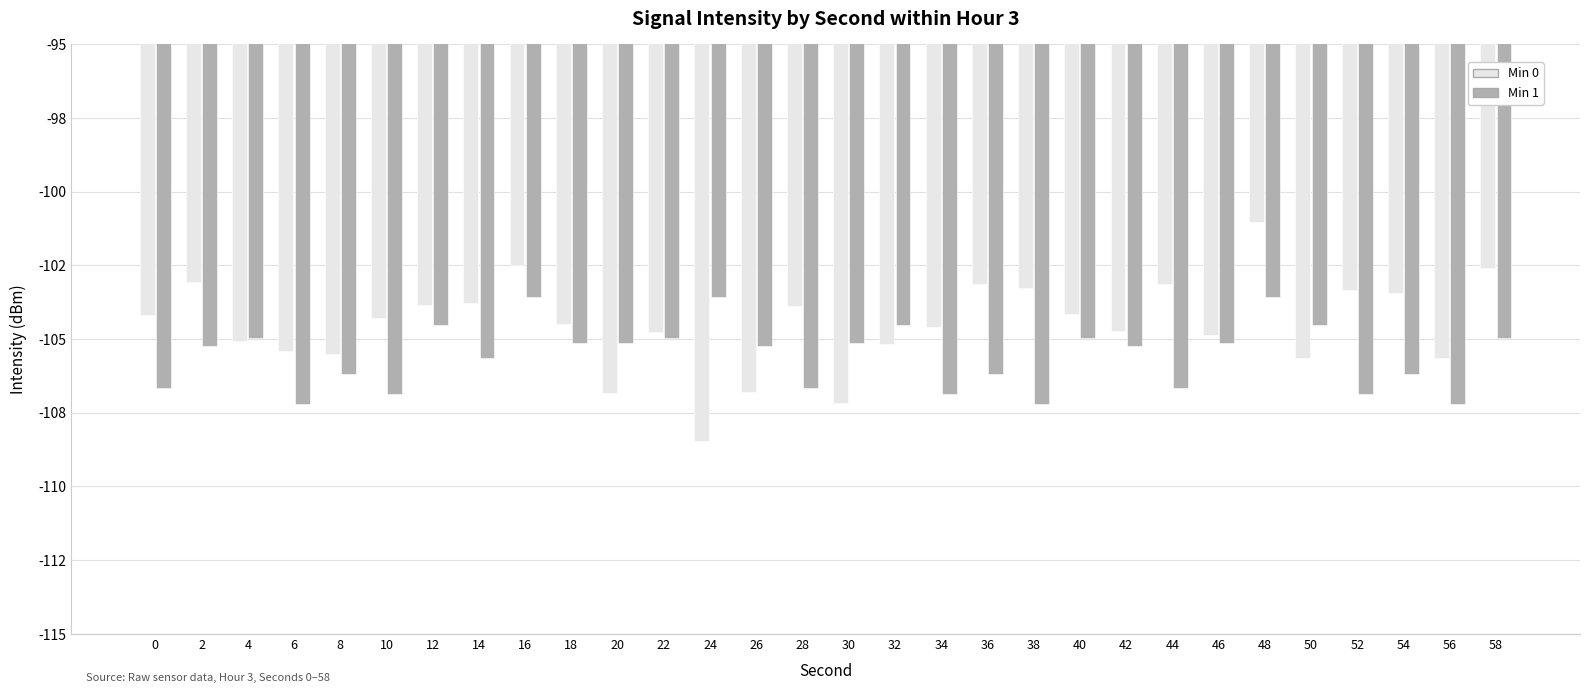

Rank the series by their maximum value, from lowest to highest.

Min 1, Min 0